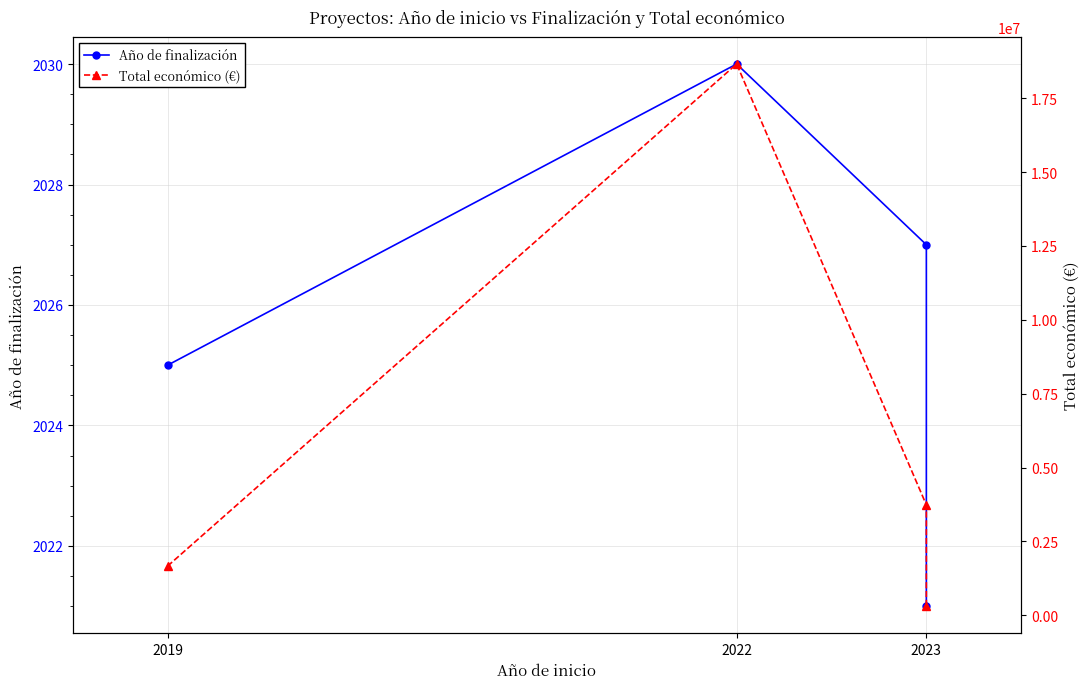

Which series has the largest total across all categories?

Total económico (€)